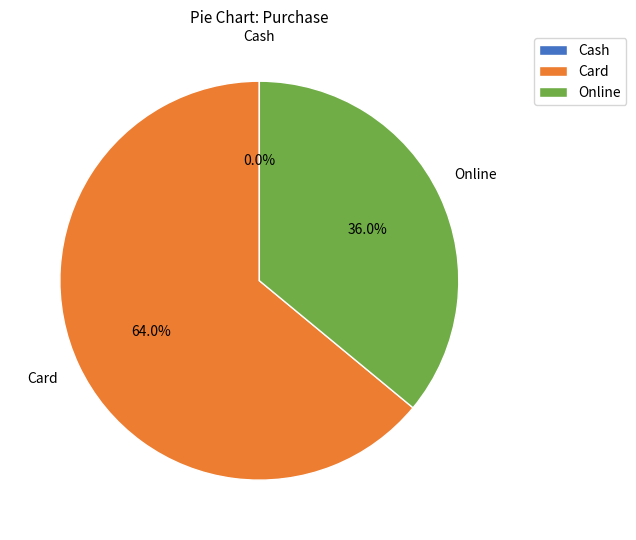

How much of the chart is everything except Online?

64.0%